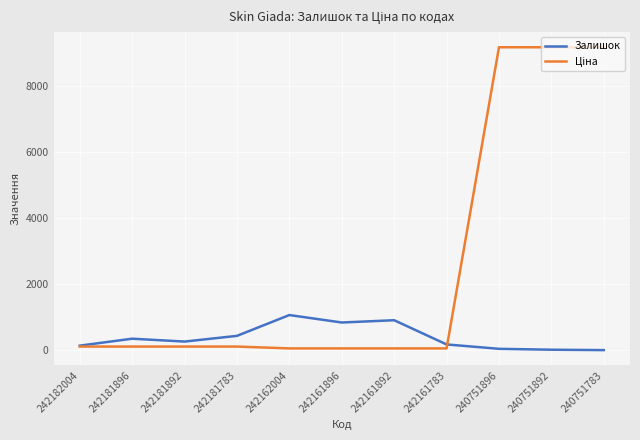

The Залишок series shows 1067.0 at 242162004. True or false?

True